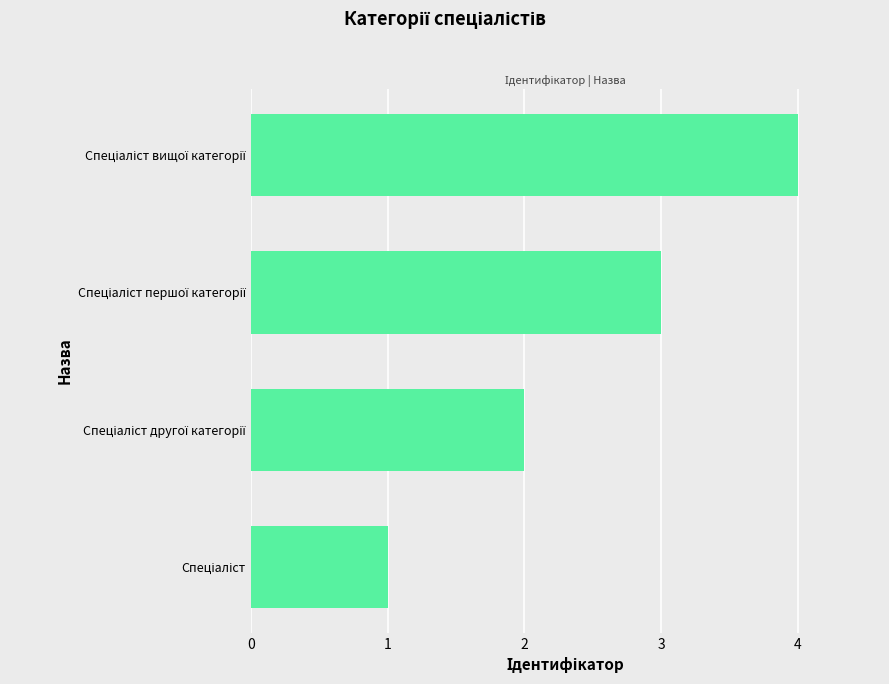

What is the greatest value displayed?

4